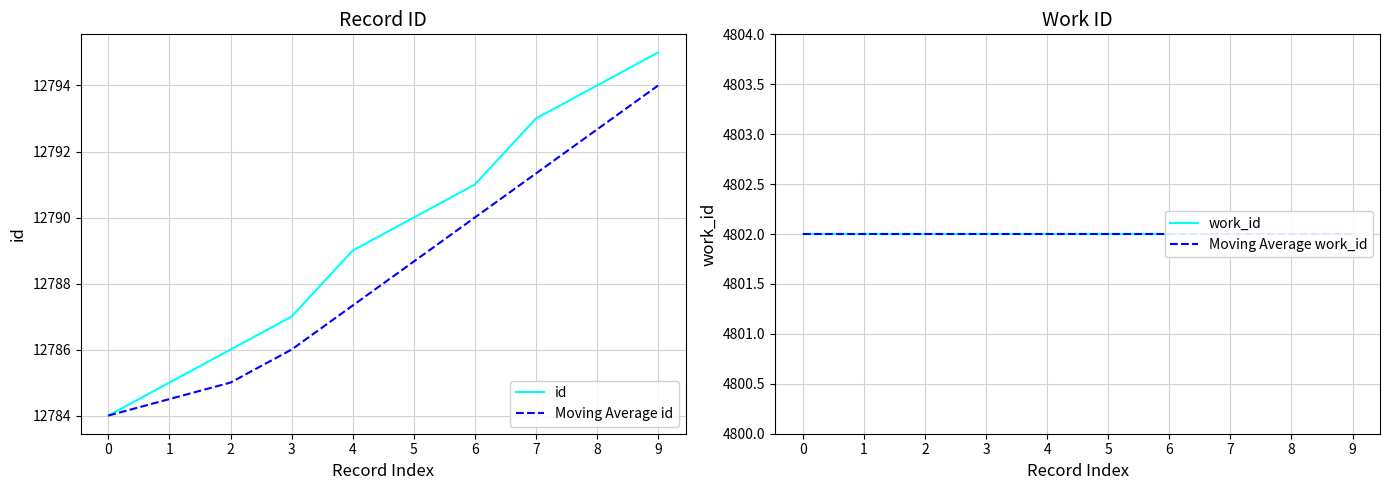

True or false: id and Moving Average id intersect in this chart.

False